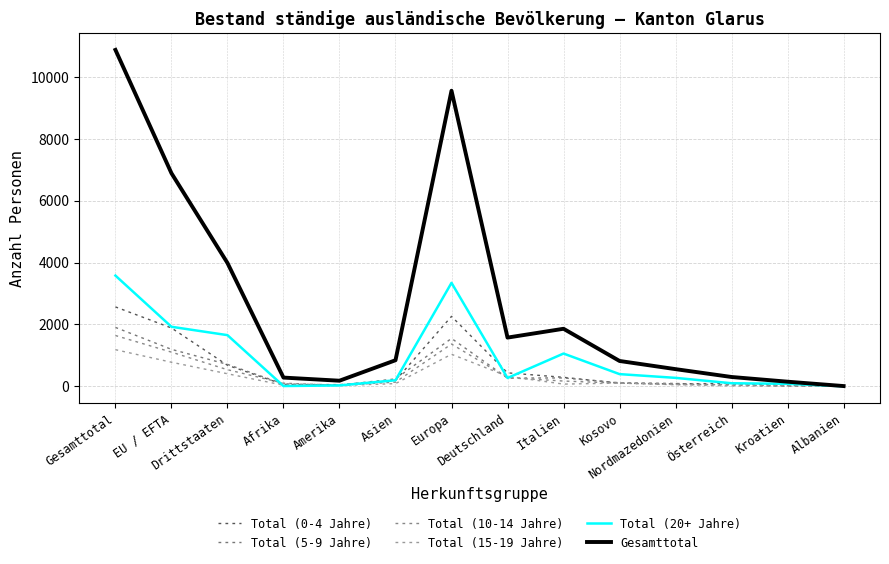

What is the difference between the maximum and second lowest values in the Total (5-9 Jahre) series?

1894